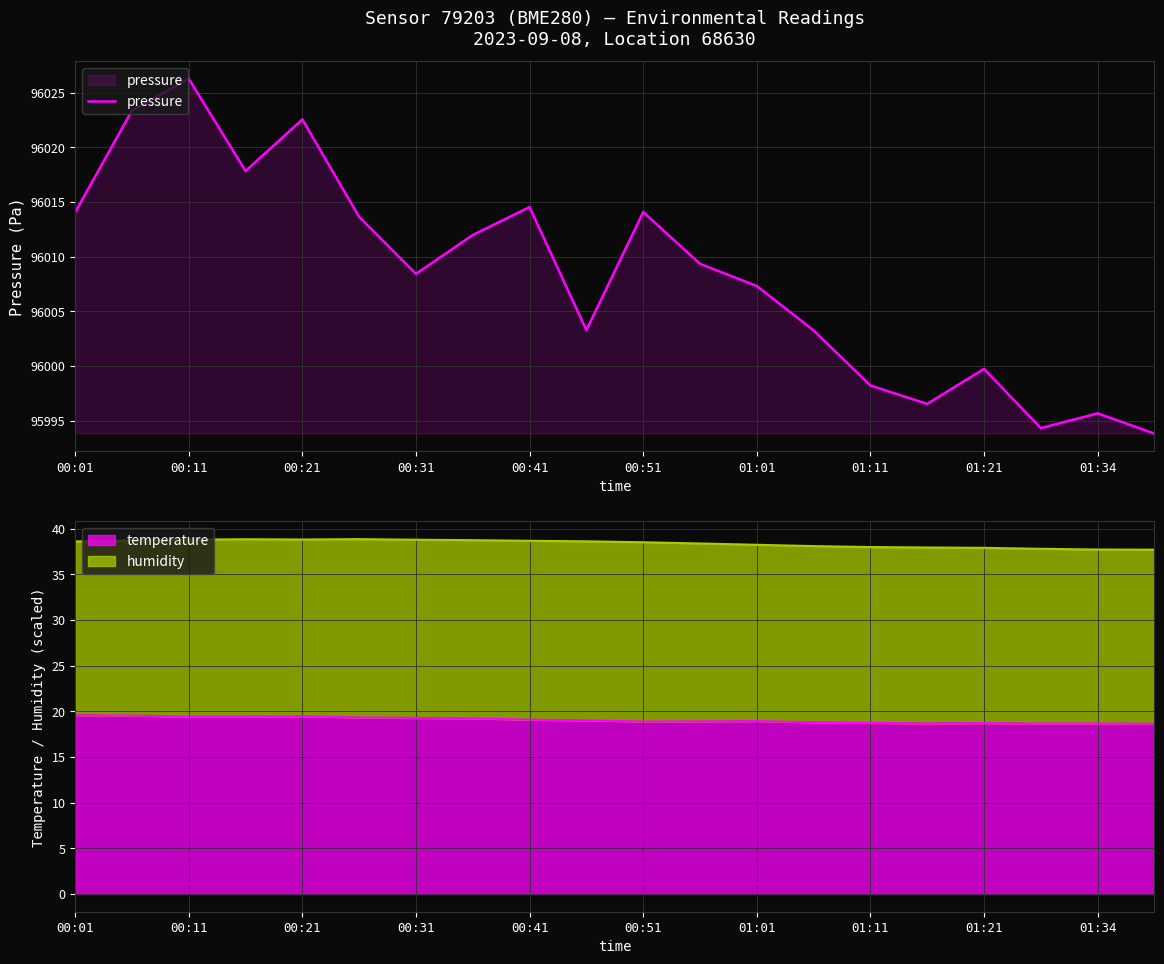

Is it true that temperature equals 30.7 at 00:51?

False